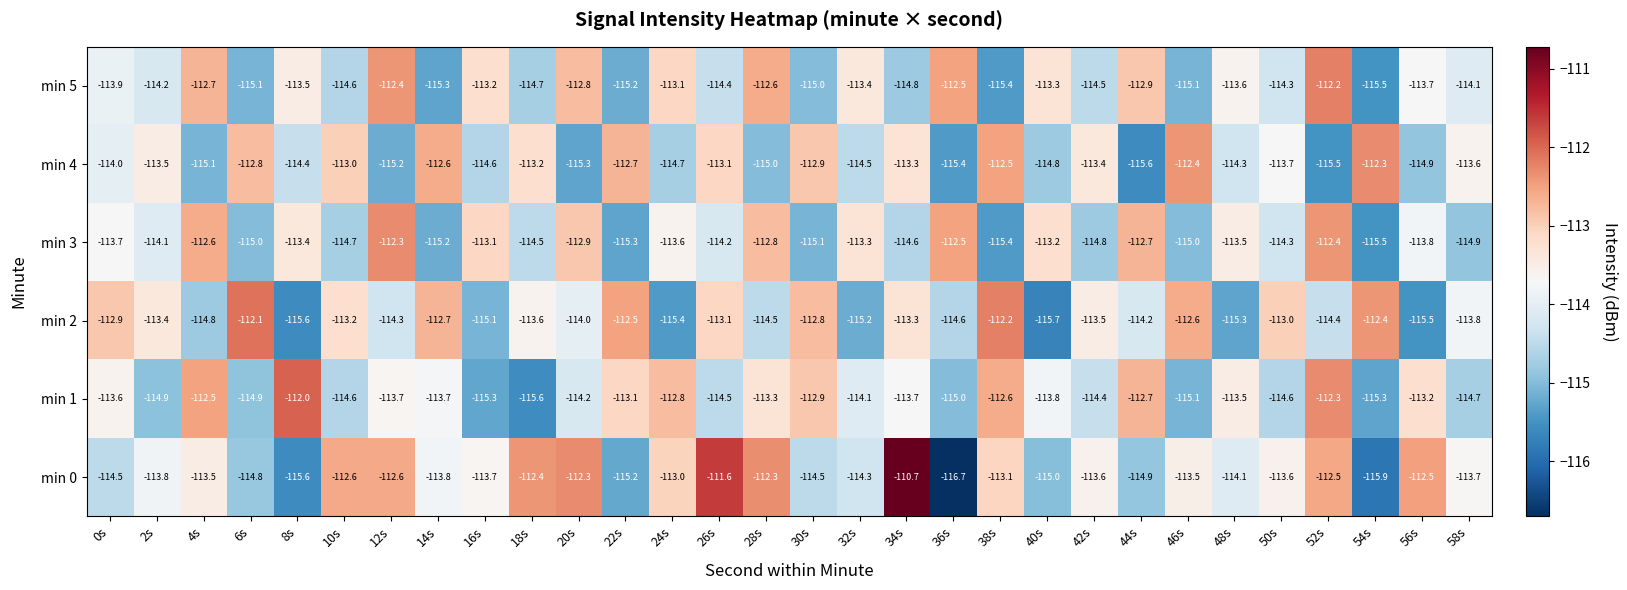

What is the difference between the maximum and minimum values in the min 1 series?

3.6